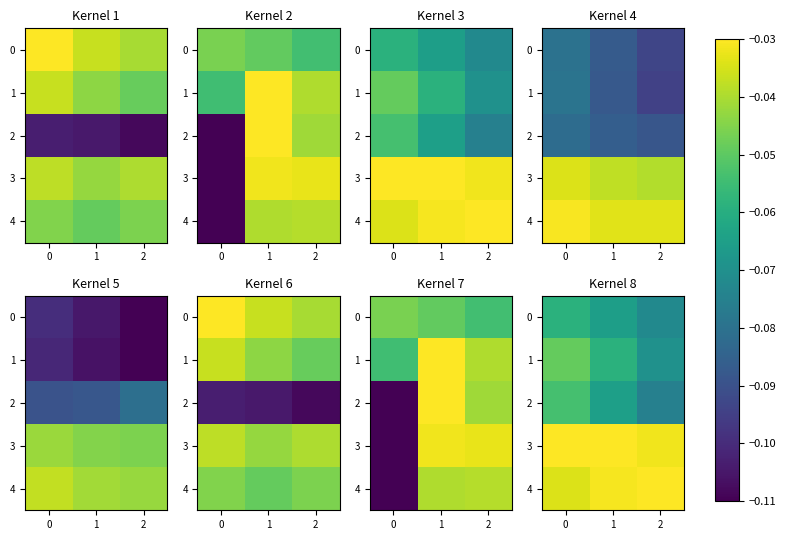

Which series has the largest range (max minus min)?

2